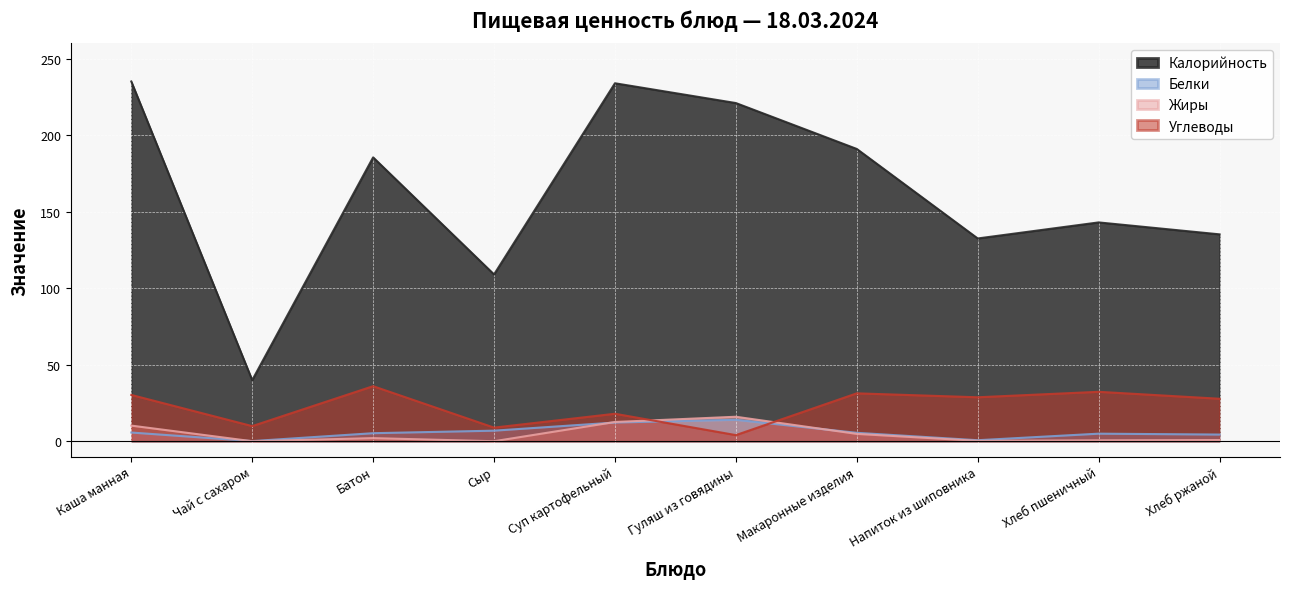

At which category does Калорийность reach its first local valley?

Чай с сахаром